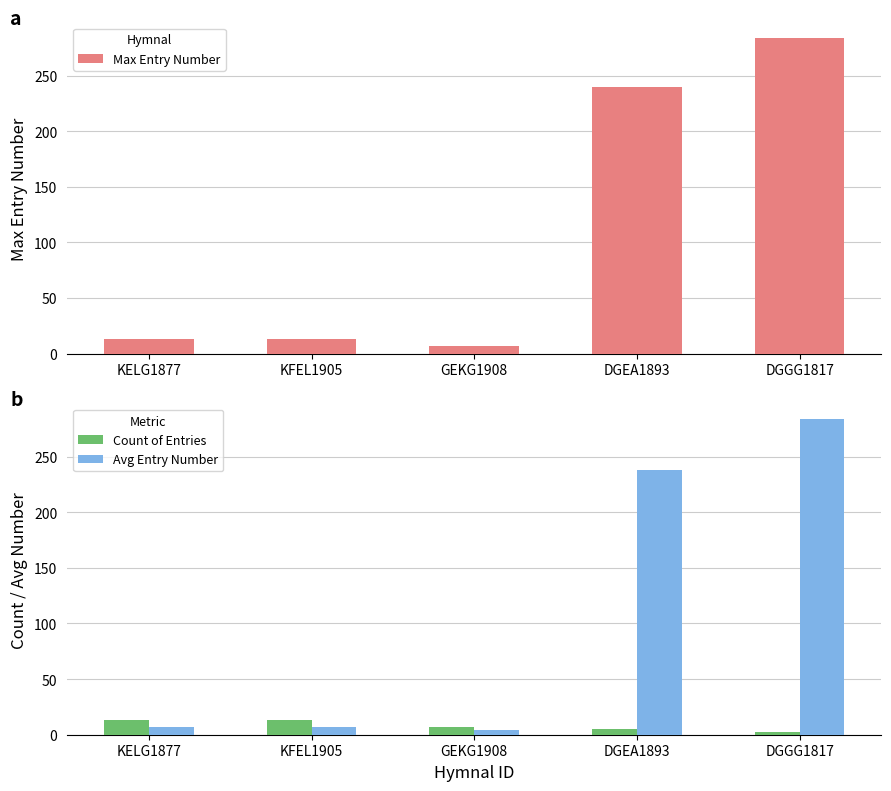

What are all the series names shown in the legend?

Max Entry Number, Count of Entries, Avg Entry Number